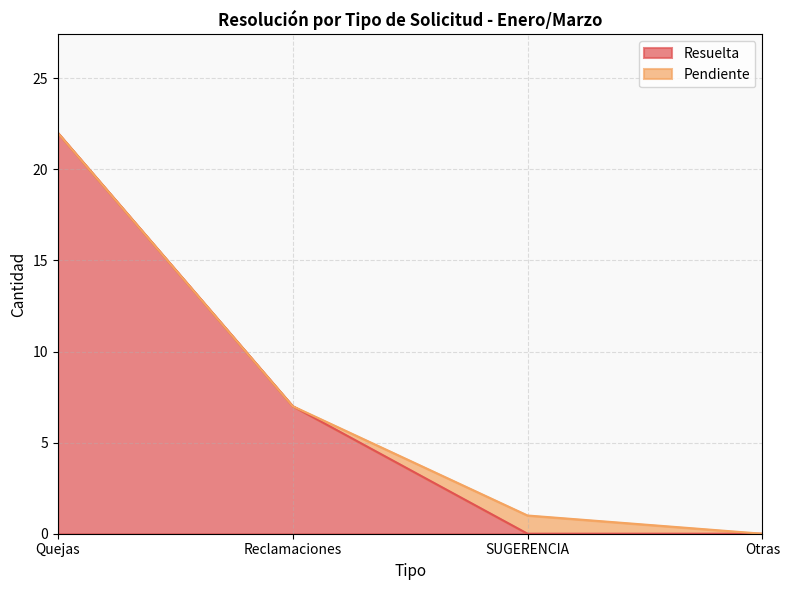

What is the difference between the second highest and second lowest values?

7